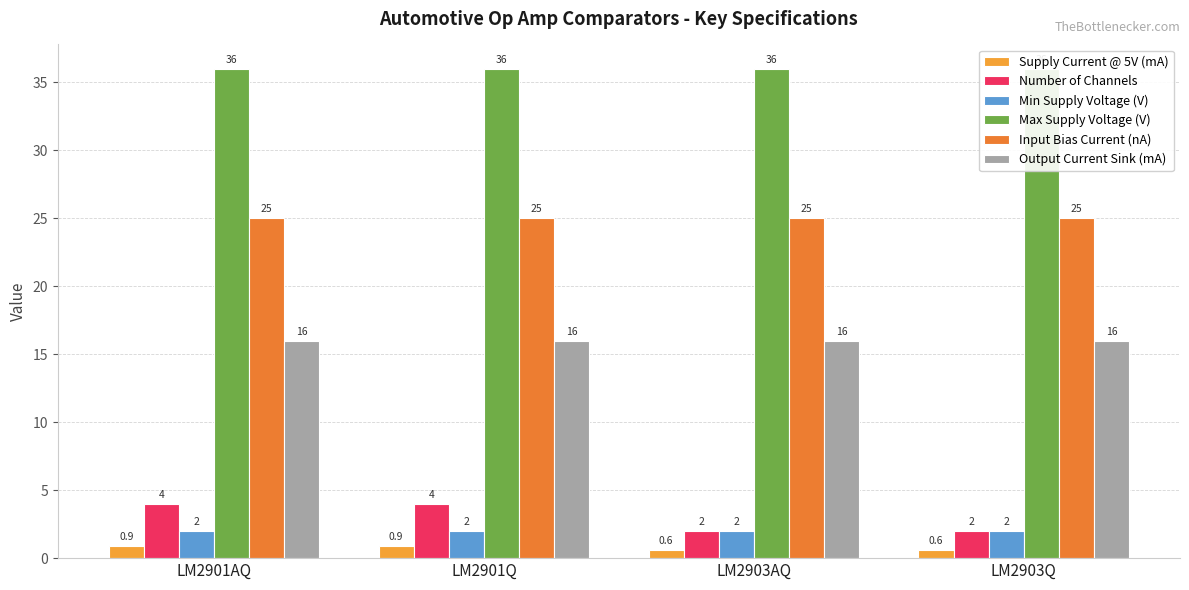

What is the difference between the highest and lowest values at LM2903Q?

35.4